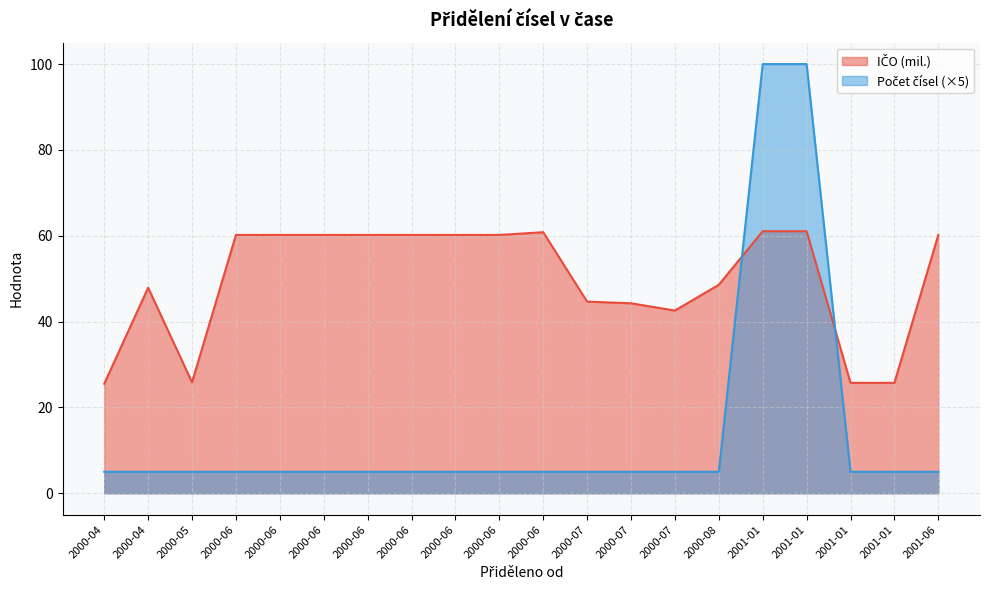

True or false: IČO (normalized) has a value of 60.2 at 2000-06.

True